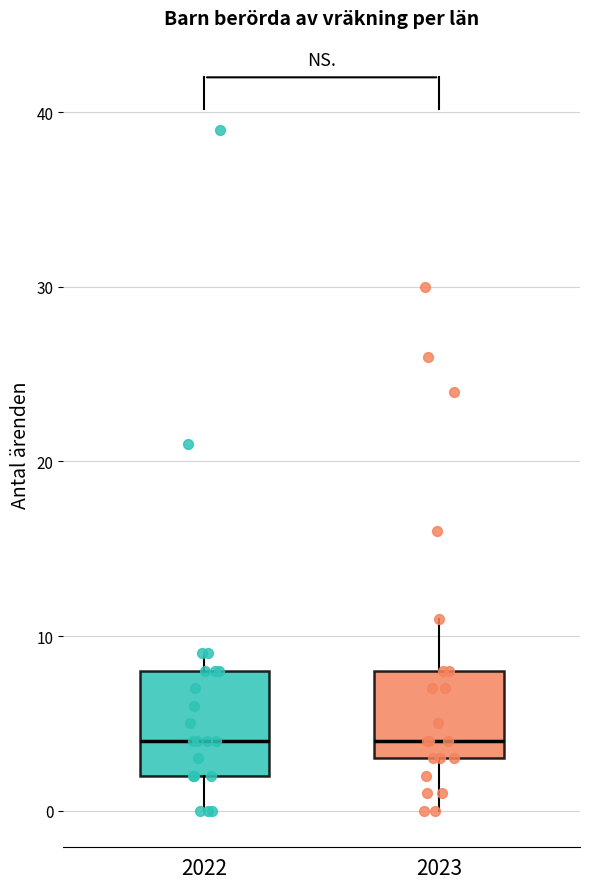

Reading left to right, transcribe this box plot: for each box, give where its median line is, the range the box spans, and where its two whiskers end, as read against the y-axis. The values are not printed on the chart, so give them approximately, as read against the axis.

2022: median 4, box 2 to 8, whiskers 0 to 9
2023: median 4, box 3 to 8, whiskers 0 to 11